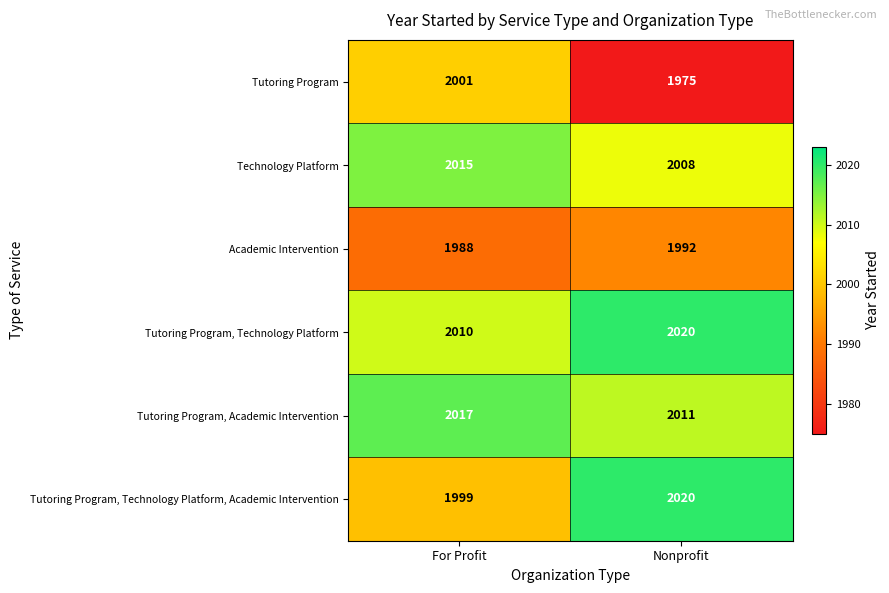

What is the total value across all series at Nonprofit?

12026